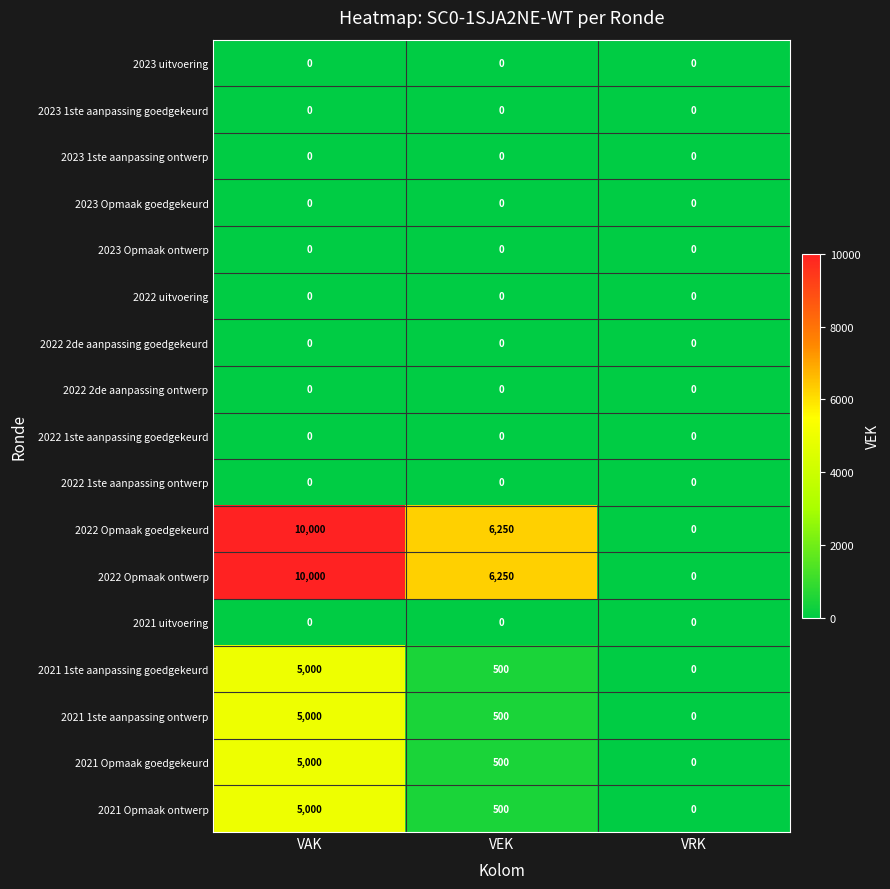

At which category is the sum across all series the highest?

VAK